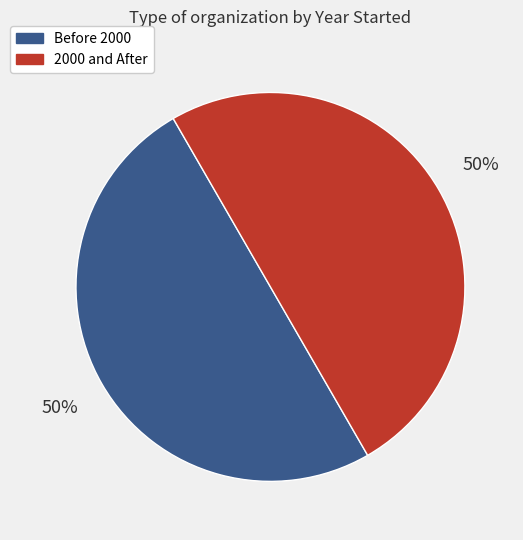

How many slices are in this pie chart?

2